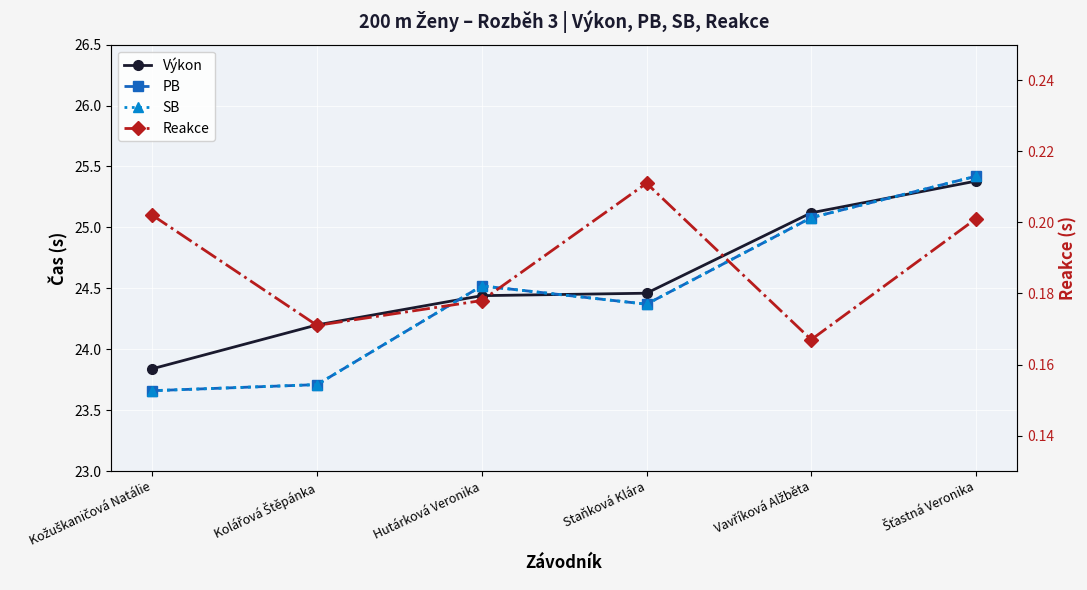

Between Staňková Klára and Šťastná Veronika, which series saw the biggest shift?

PB